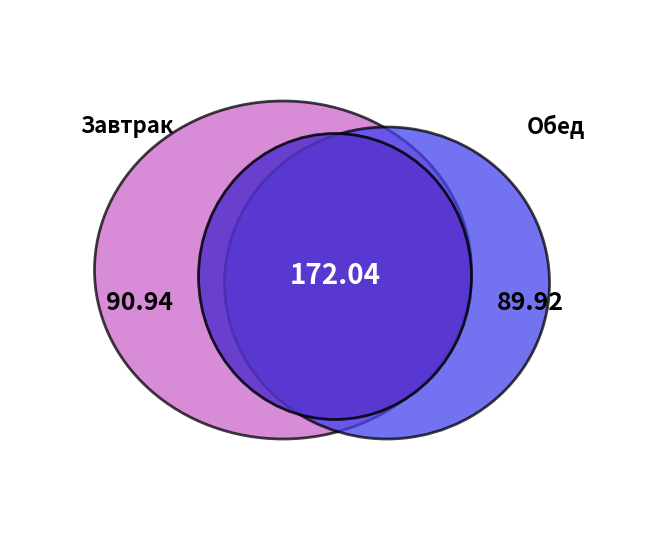

Is there a majority slice in this chart?

No